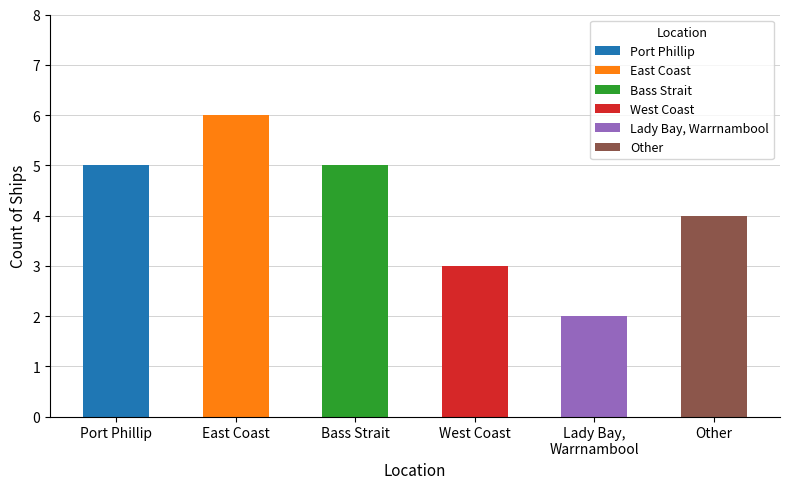

Is it true that the value at Bass Strait is 5?

True